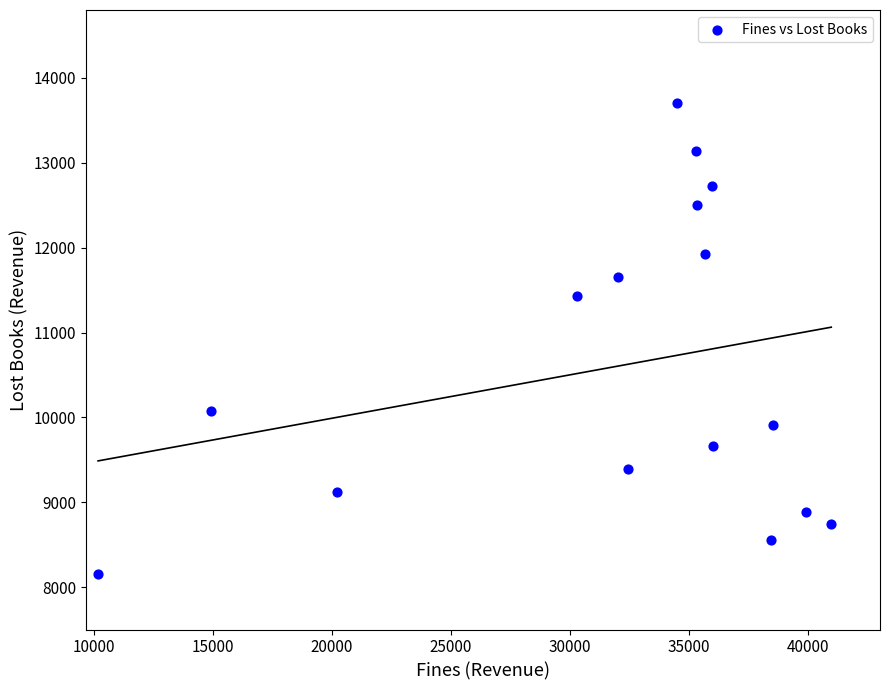

What Y value in the scatter plot is closest to 10929?

11436.4